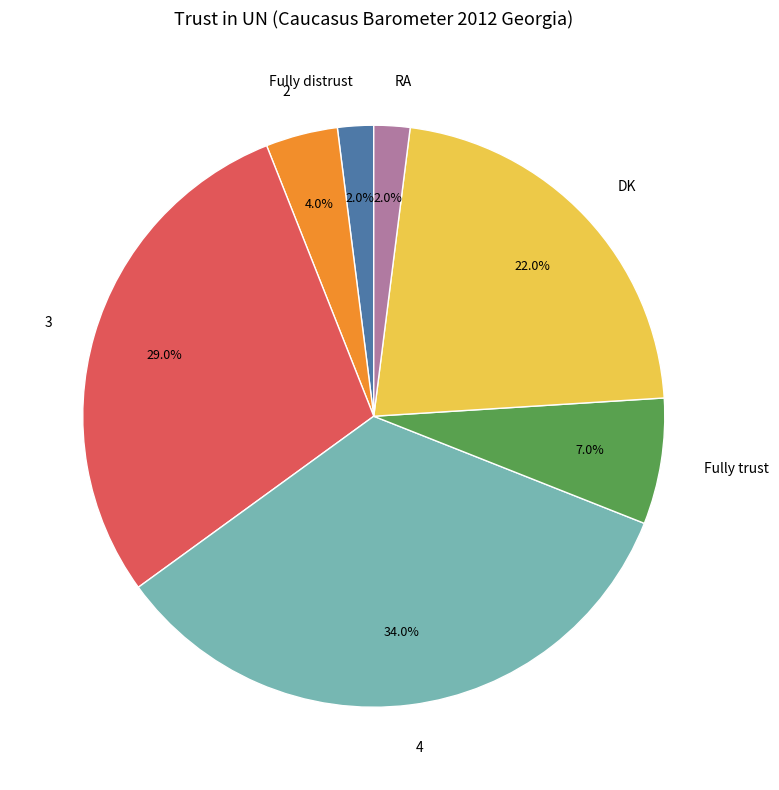

What percentage do DK and 3 together represent?

51.0%